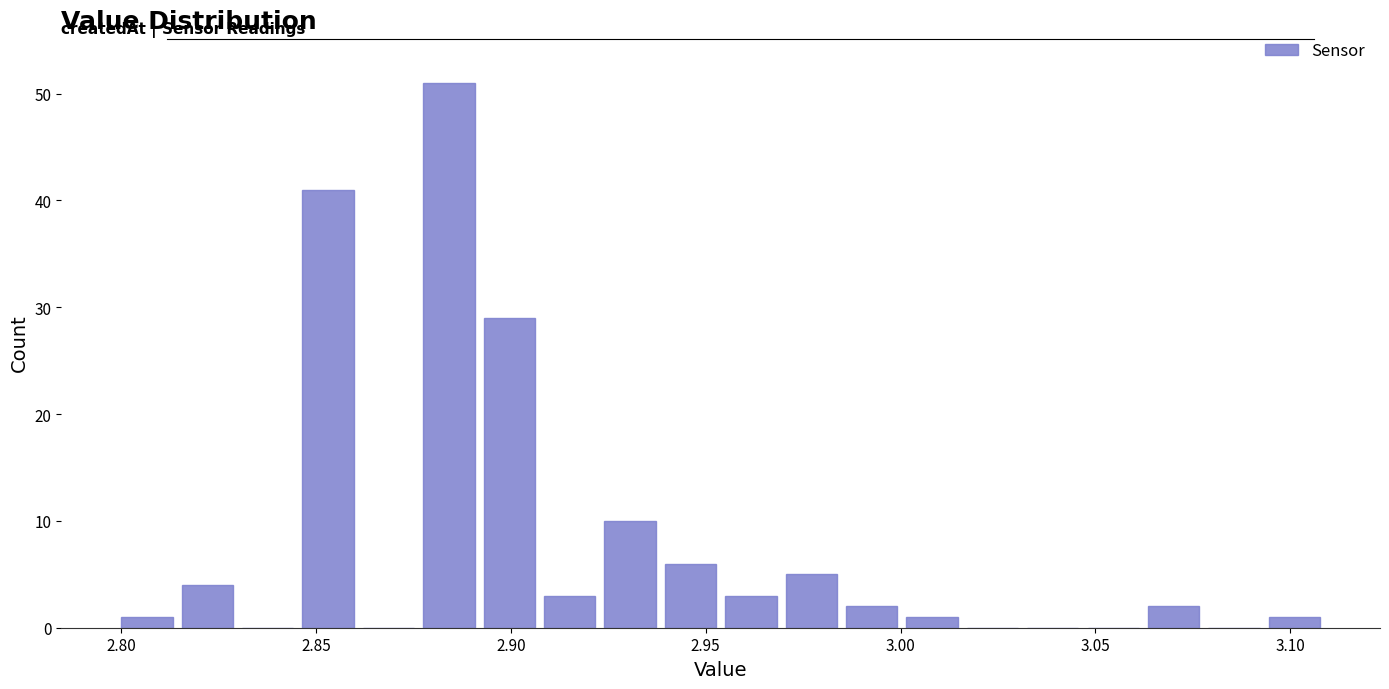

Around what value on the x-axis is the tallest bar? Give the approximate position of its centre, as read against the axis.

2.885